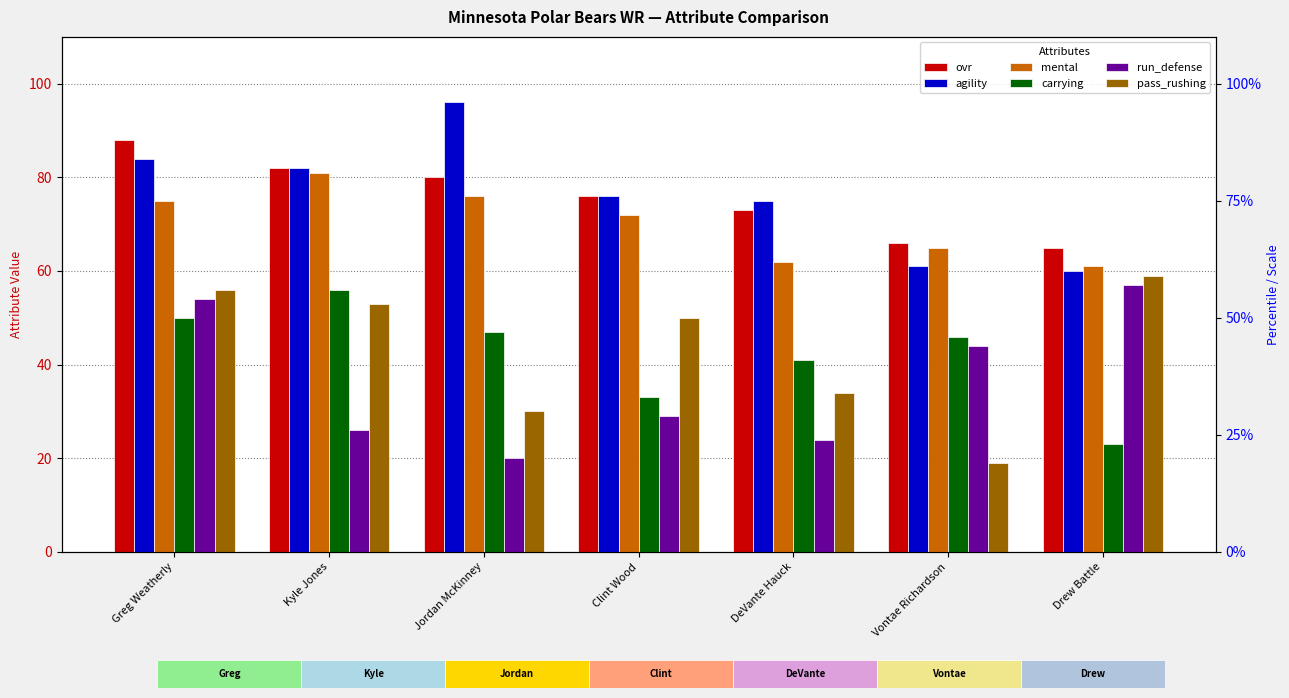

Rank the series at Greg Weatherly from highest to lowest value.

ovr, agility, mental, pass_rushing, run_defense, carrying